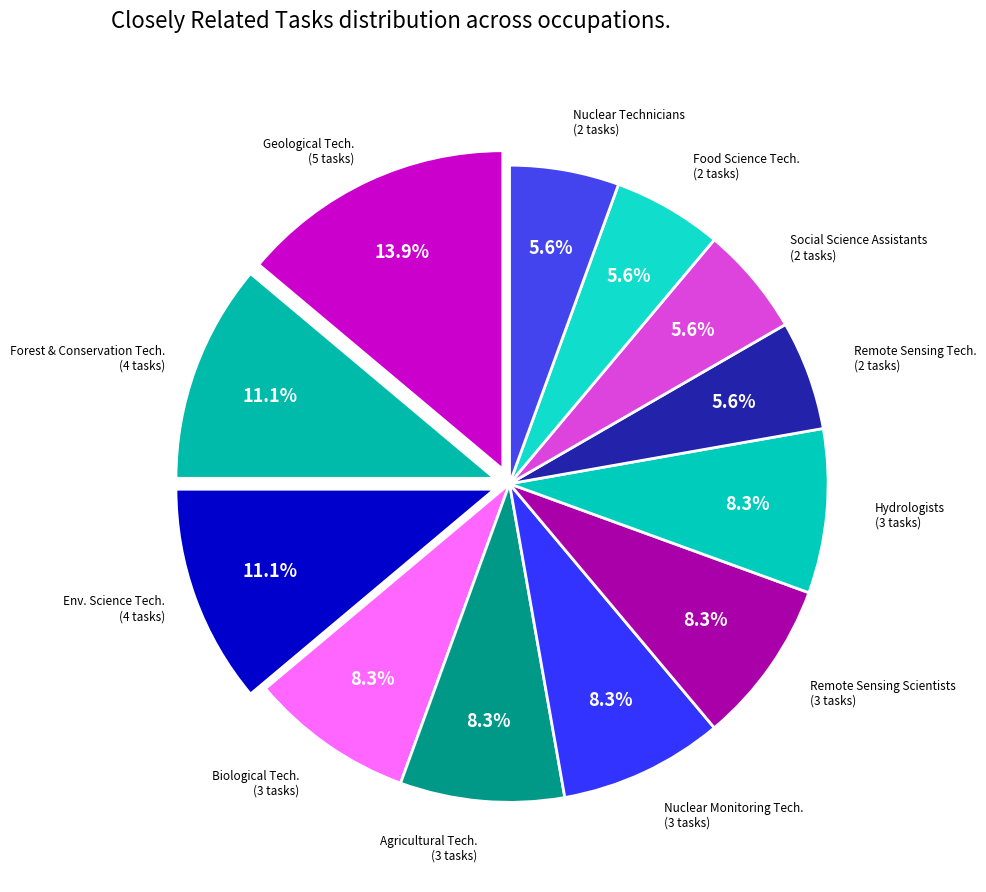

Does any single category account for the majority?

No